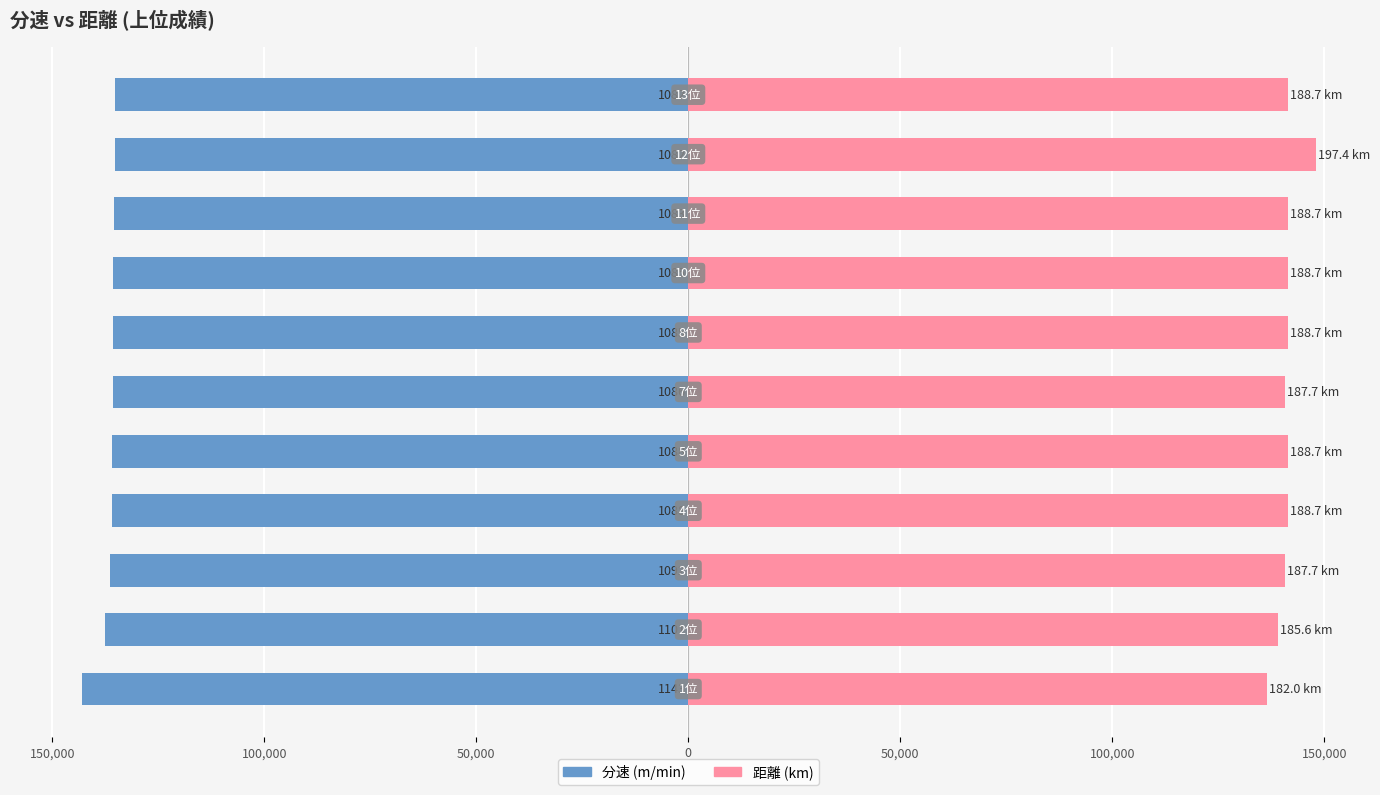

Which series changed the most between 150,000 and 100,000?

分速